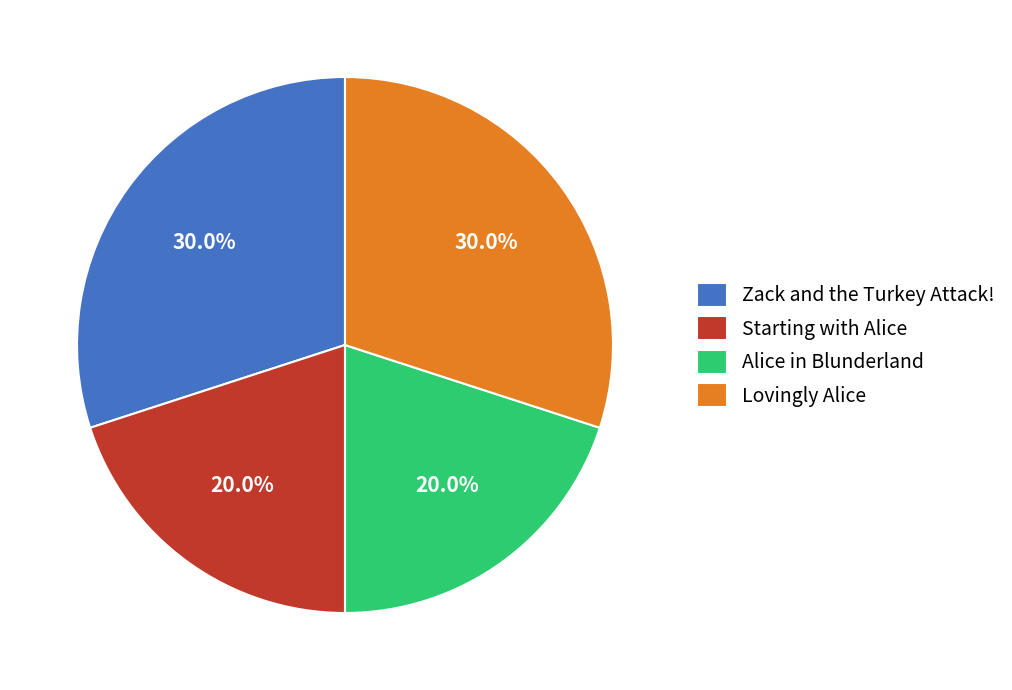

Count the number of slices in the pie.

4